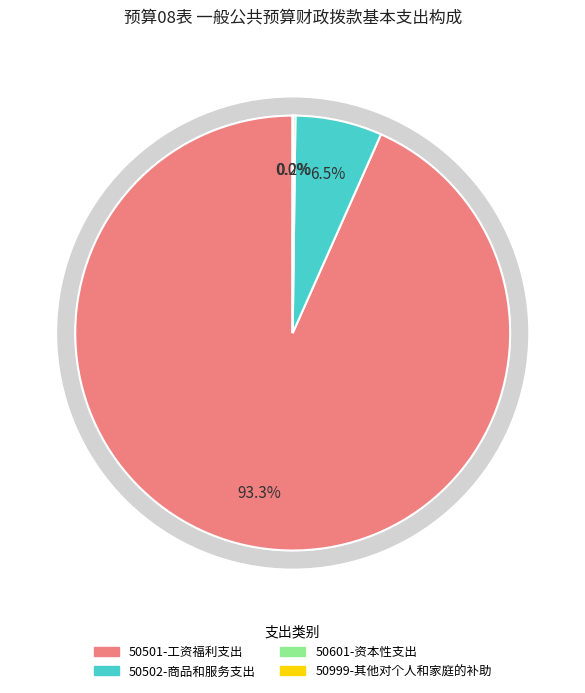

How many slices are in this pie chart?

4